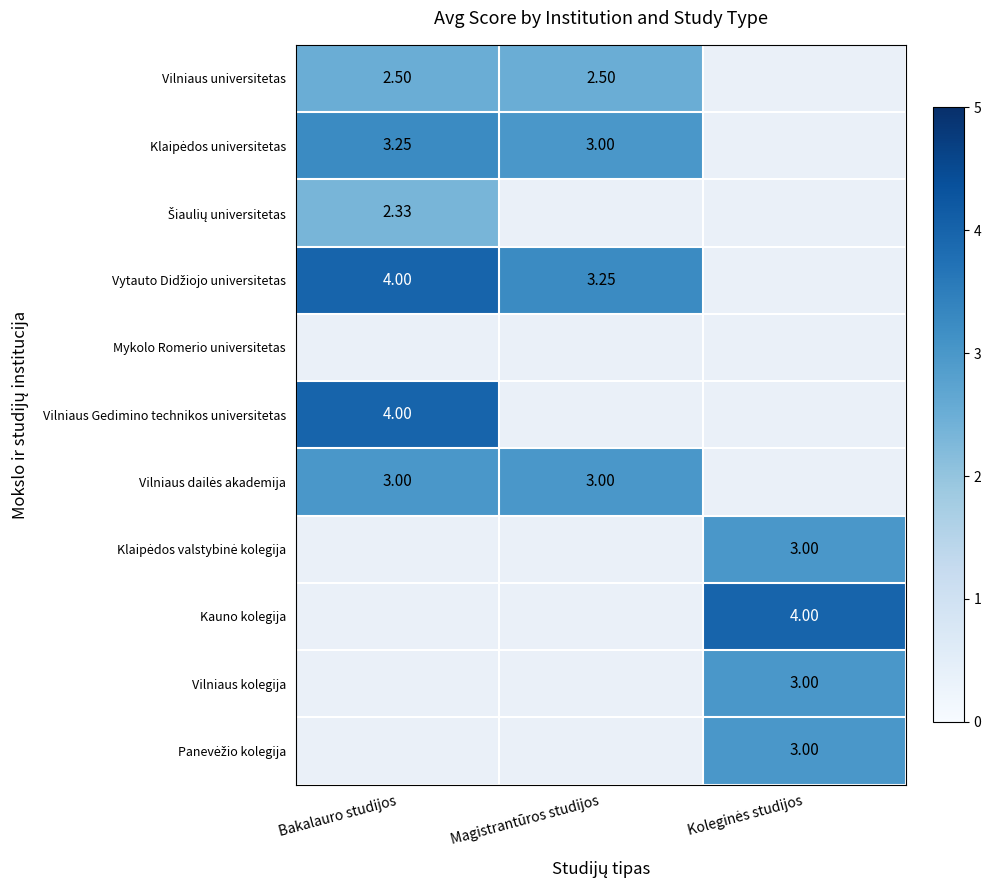

How many Vytauto Didžiojo universitetas values are between 3 and 4?

2